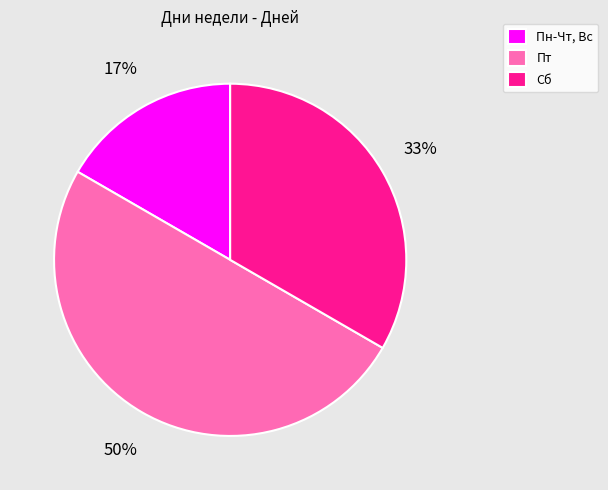

What is the ratio of the value at Пт to the value at Сб?

1.5